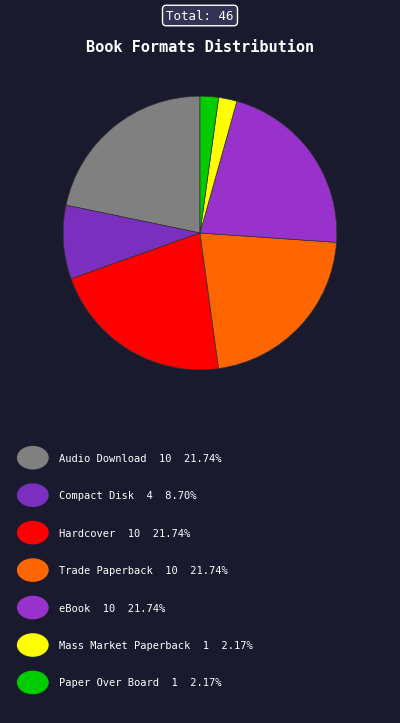

To the nearest percent, what is the difference between the largest and smallest slice percentages?

20%